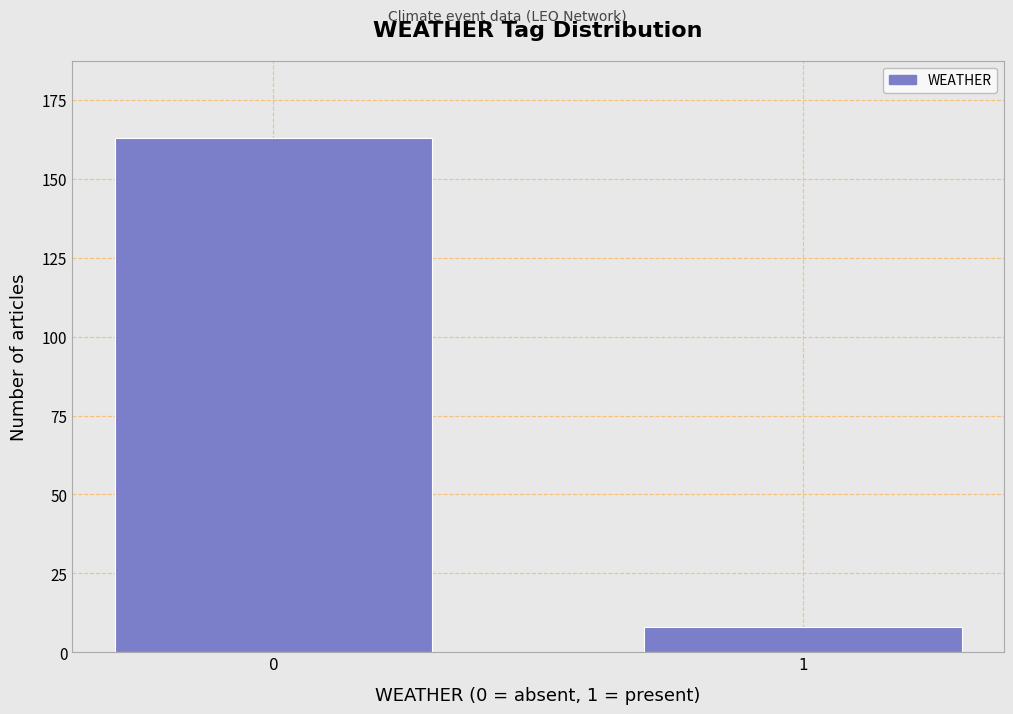

Reading left to right, transcribe all the data shown in this chart.

0=163	1=8